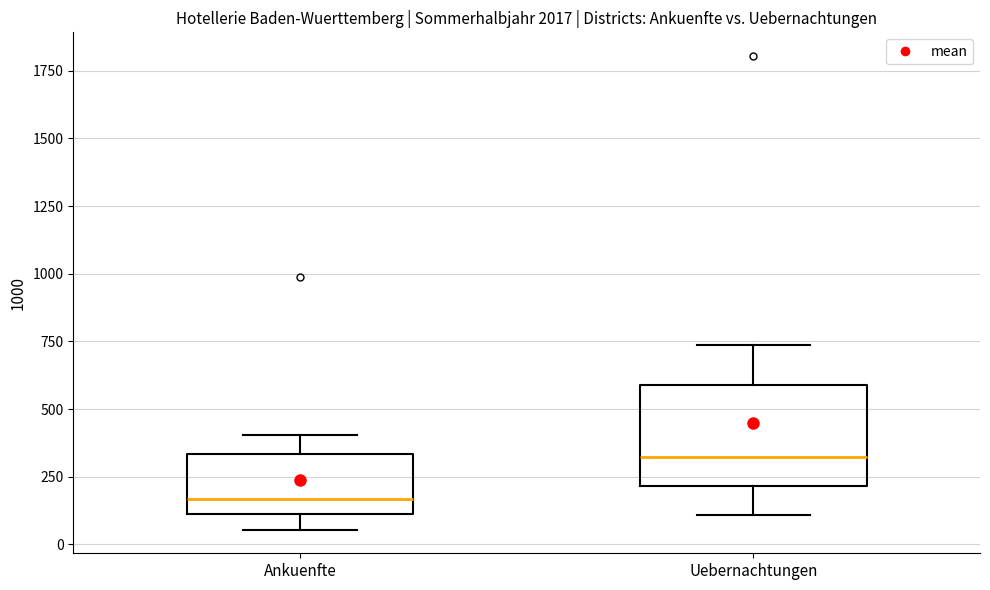

Comparing the boxes themselves (not the whiskers), which one is the tallest?

Uebernachtungen